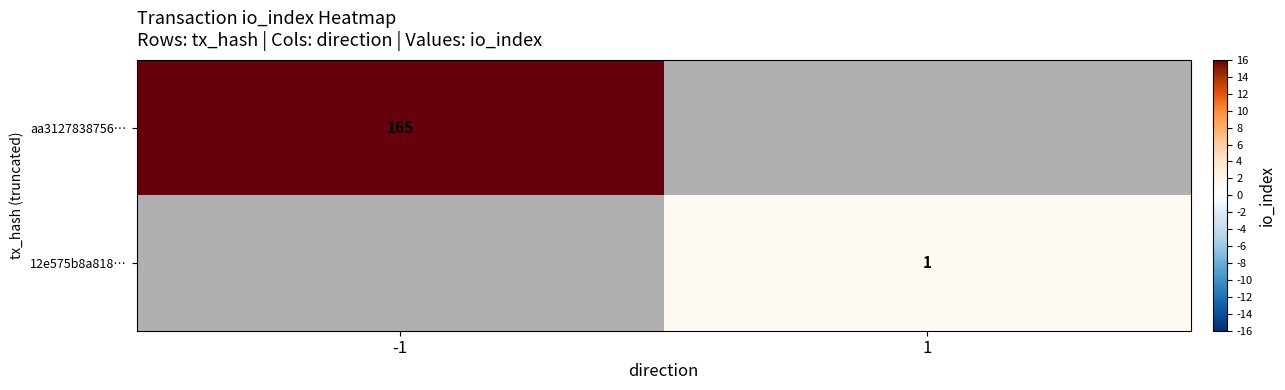

Is it true that aa3127838756… equals 165 at -1?

True